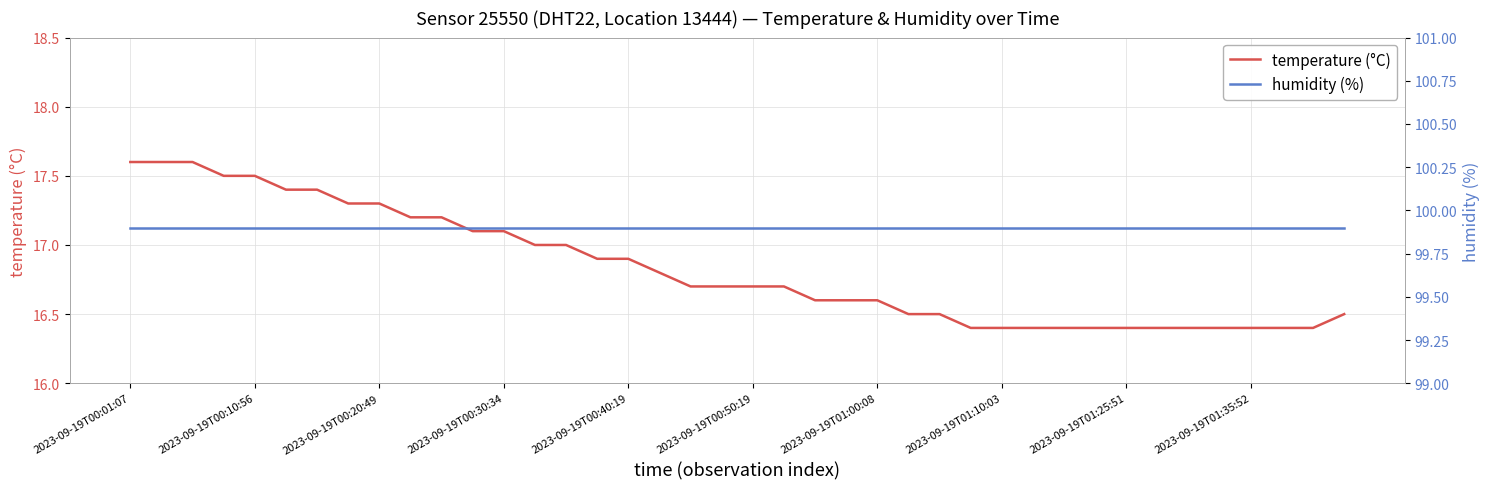

Which category has the highest value in the humidity (%) series?

2023-09-19T00:01:07